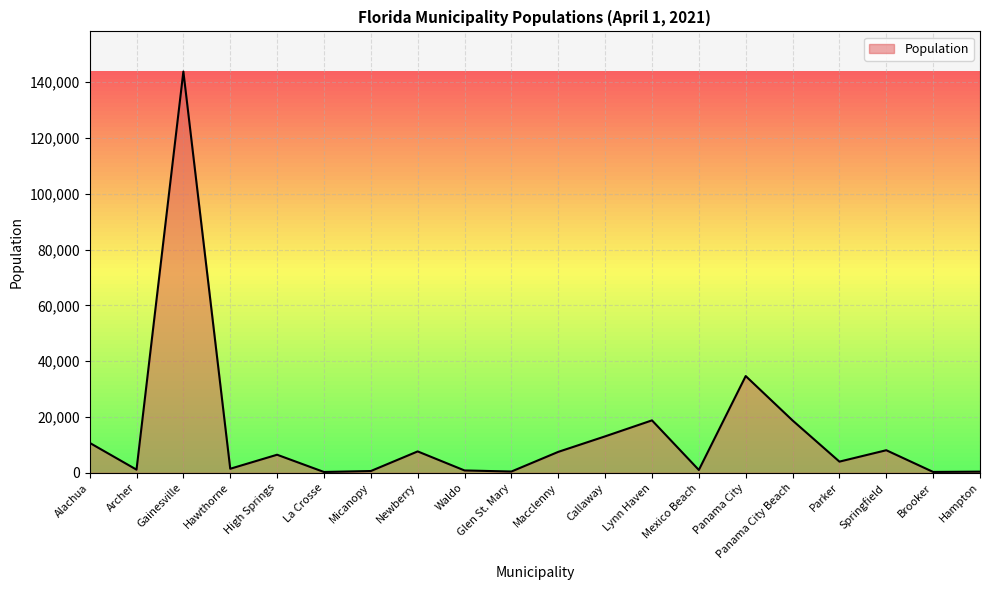

The value at Springfield is 8109. True or false?

True